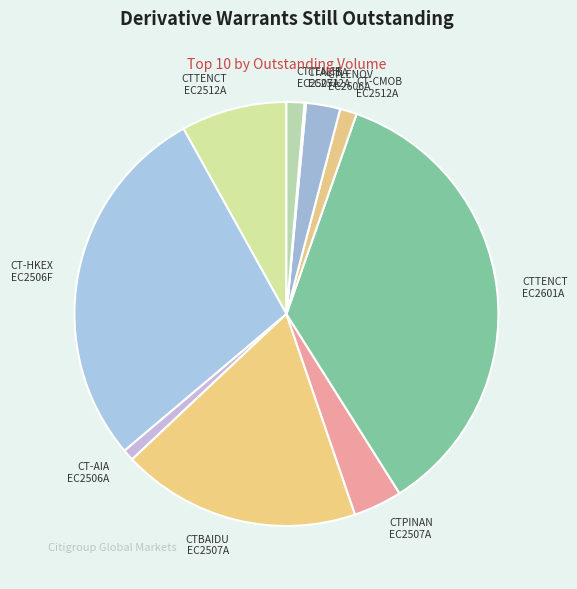

True or false: CT-CMOB EC2512A accounts for 11% of the total.

False